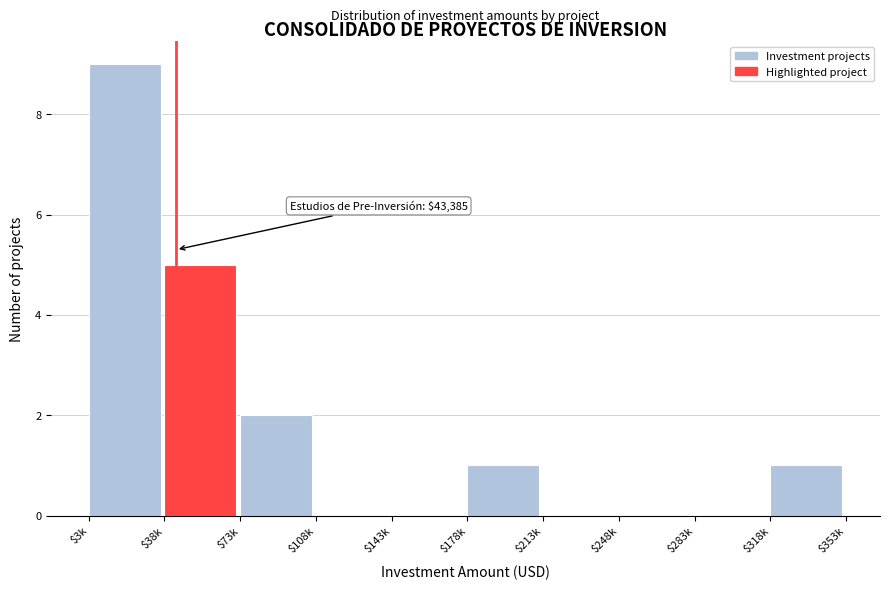

True or false: the data shows -6 at $248k.

False